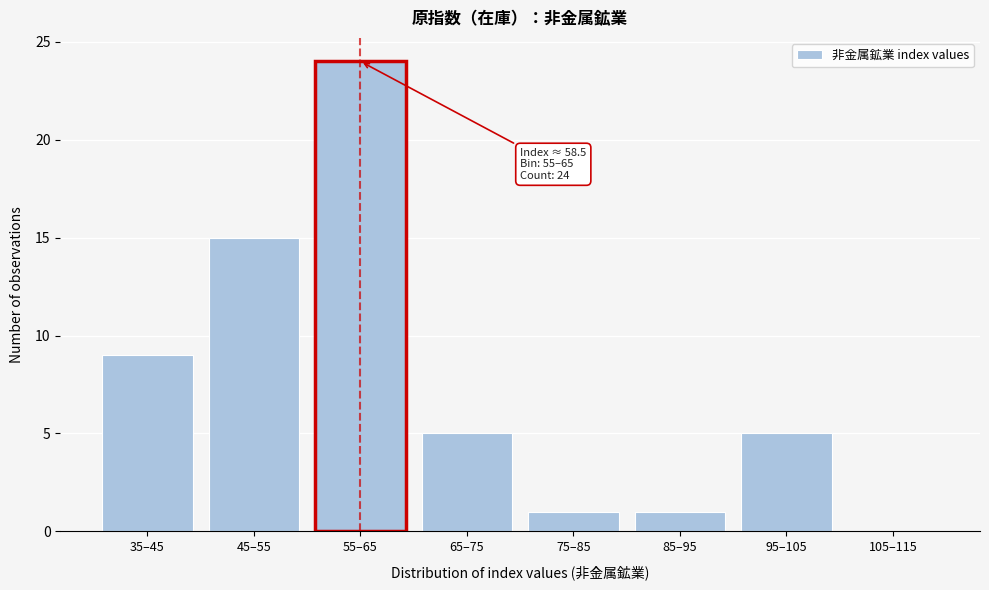

Reading left to right, list all the values displayed in this chart.

35–45=9	45–55=15	55–65=24	65–75=5	75–85=1	85–95=1	95–105=5	105–115=0